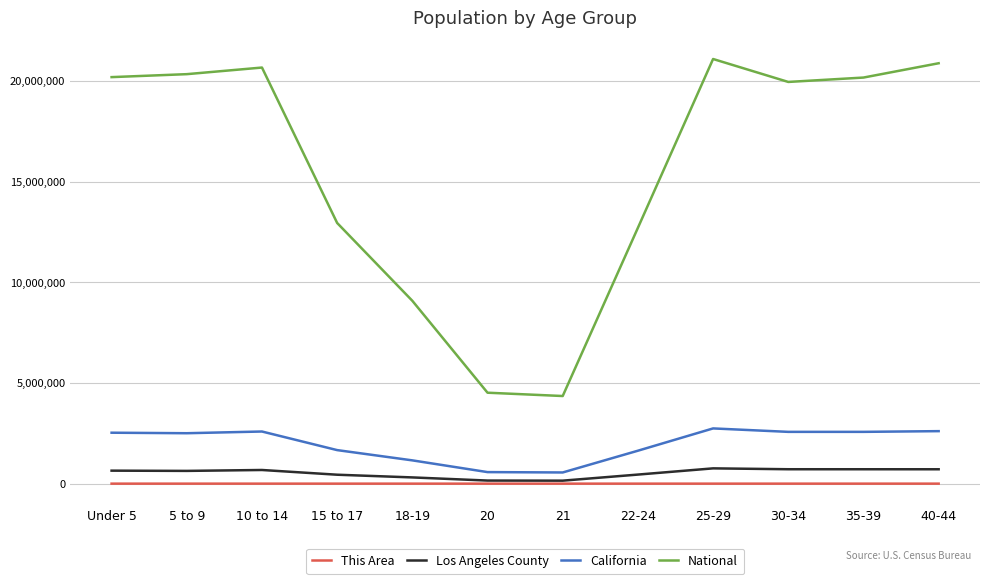

The value of National at 40-44 is 20890964. True or false?

True